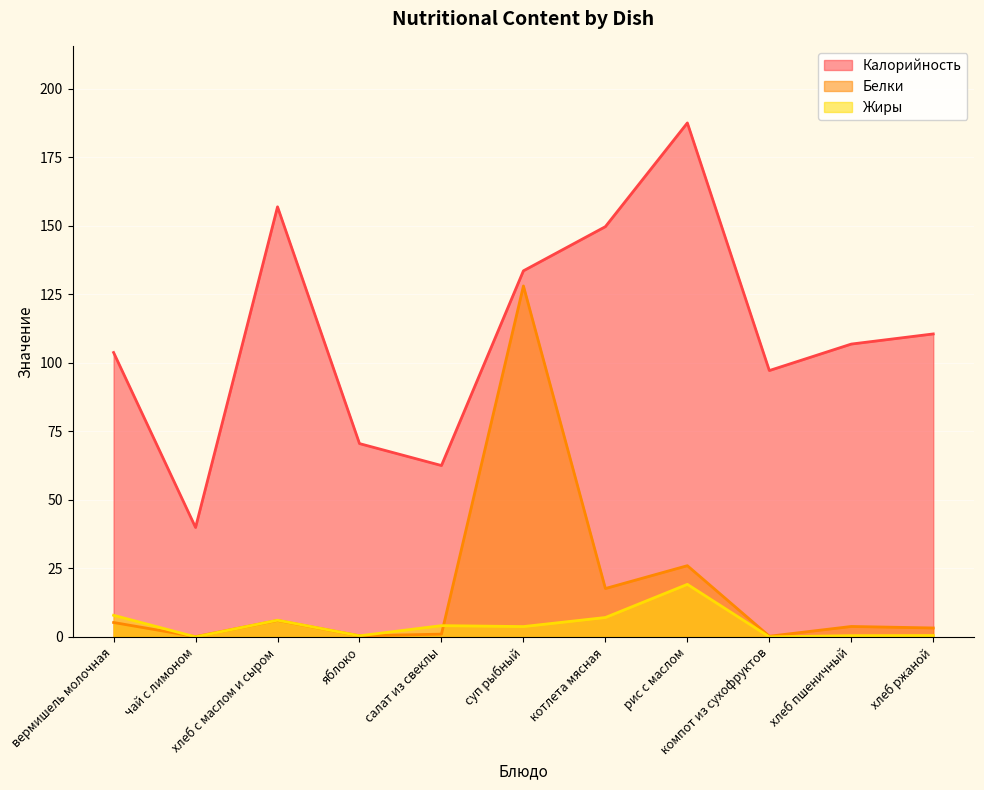

How many lines are shown in the chart?

3